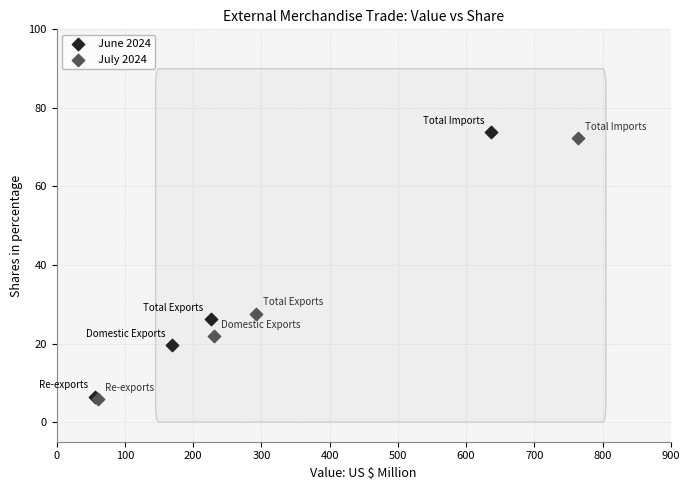

Which series has the widest spread of Y values?

June 2024